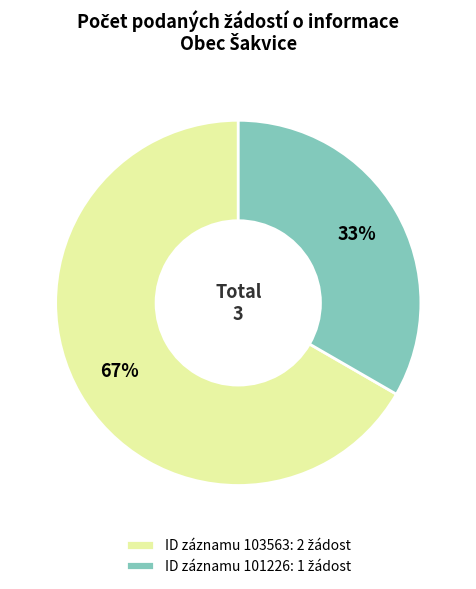

Is there any slice that represents more than half of the pie?

Yes